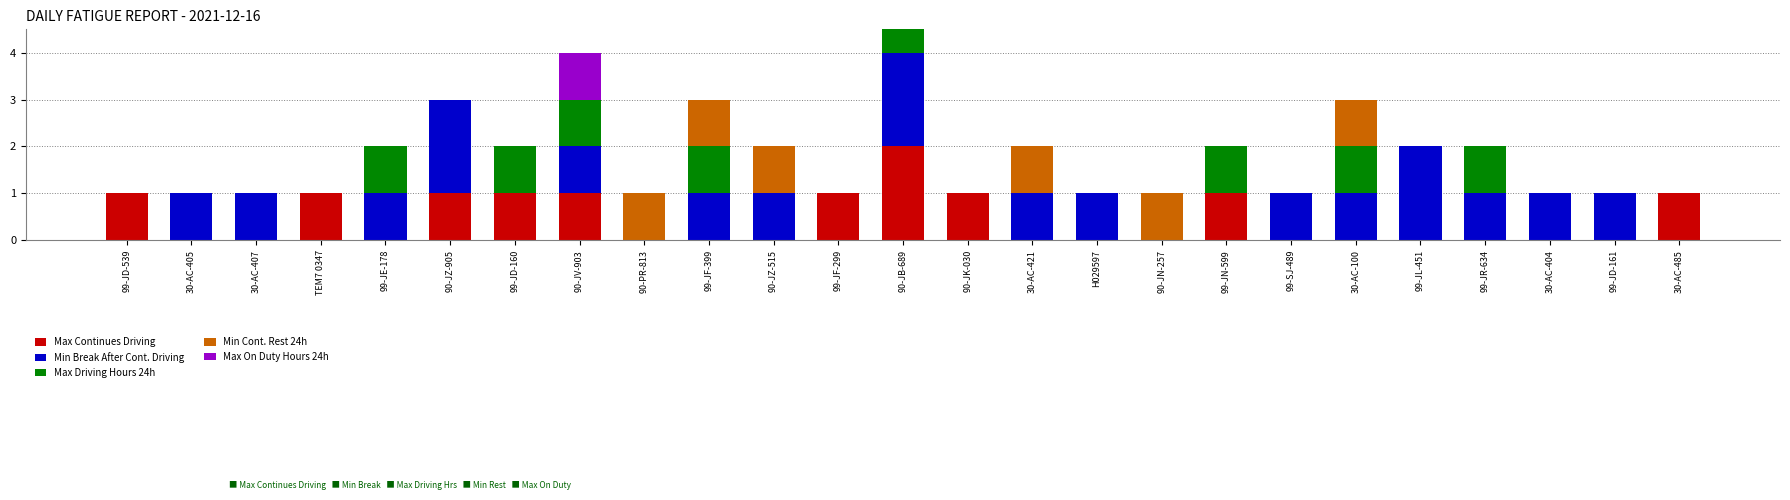

Which series has the widest spread of values?

Max Continues Driving